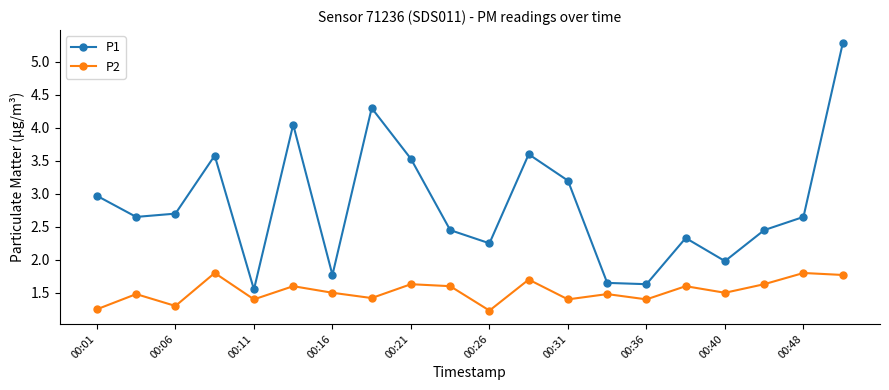

What is the average value of the P2 series?

1.5